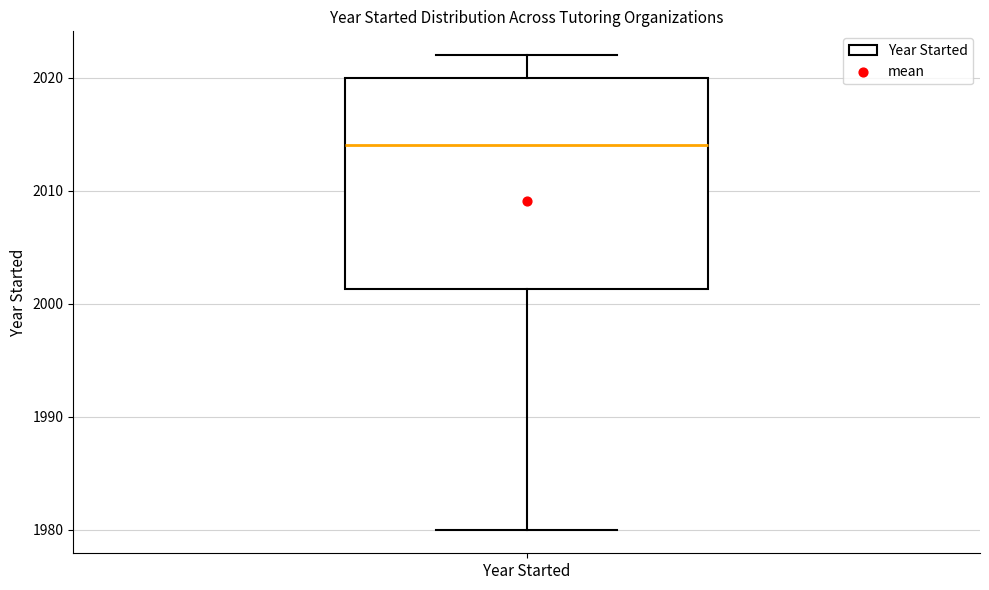

Read this box plot against the y-axis: the position of the median line, the range covered by the box, and the ends of both whiskers. The values are not printed on the chart, so give them approximately, as read against the axis.

median 2014, box 2001 to 2020, whiskers 1980 to 2022